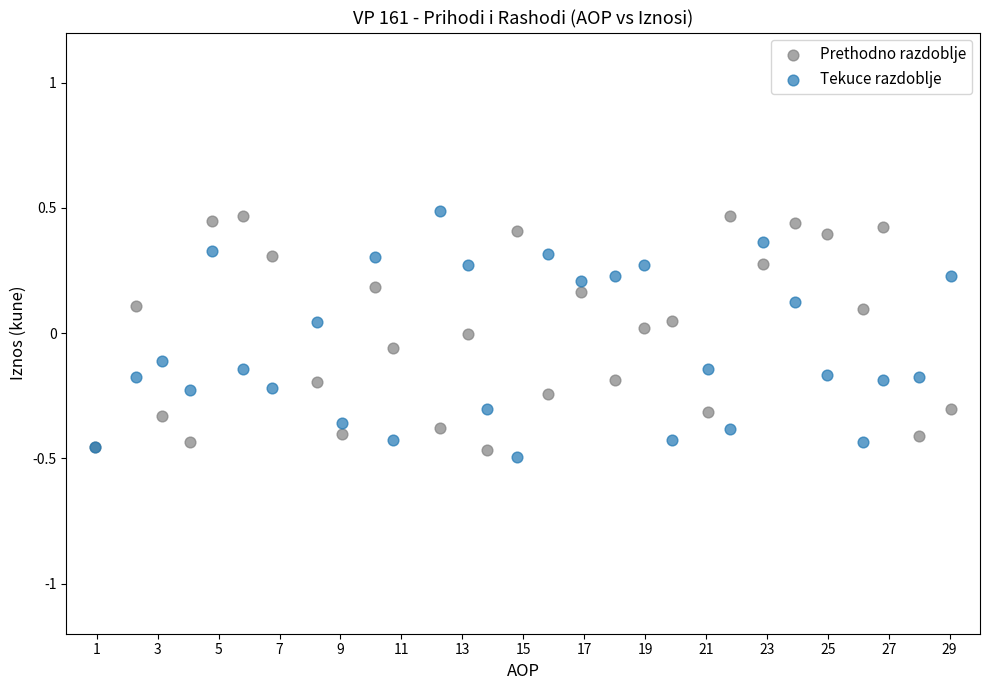

What are all the series names shown in the legend?

Prethodno razdoblje, Tekuce razdoblje